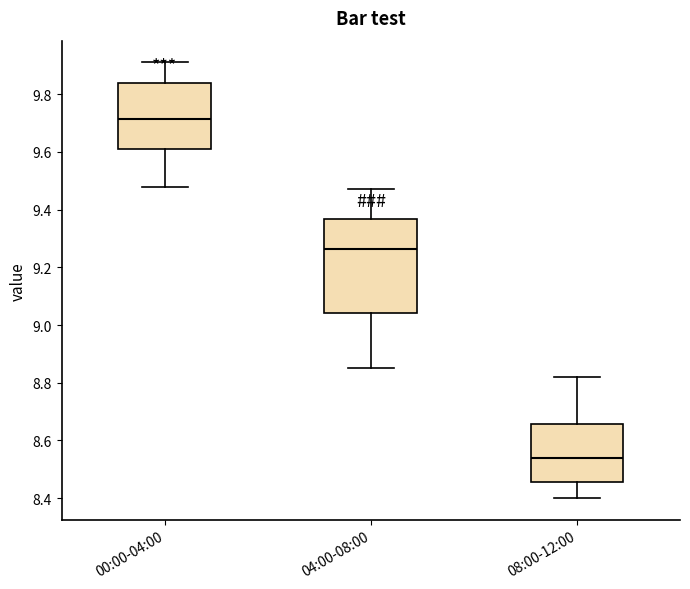

Reading left to right, read every box against the y-axis: the position of its median line, the range the box covers, and the ends of its whiskers. The values are not printed on the chart, so give them approximately, as read against the axis.

00:00-04:00: median 9.72, box 9.62 to 9.84, whiskers 9.48 to 9.92
04:00-08:00: median 9.26, box 9.04 to 9.36, whiskers 8.86 to 9.48
08:00-12:00: median 8.54, box 8.46 to 8.66, whiskers 8.40 to 8.82